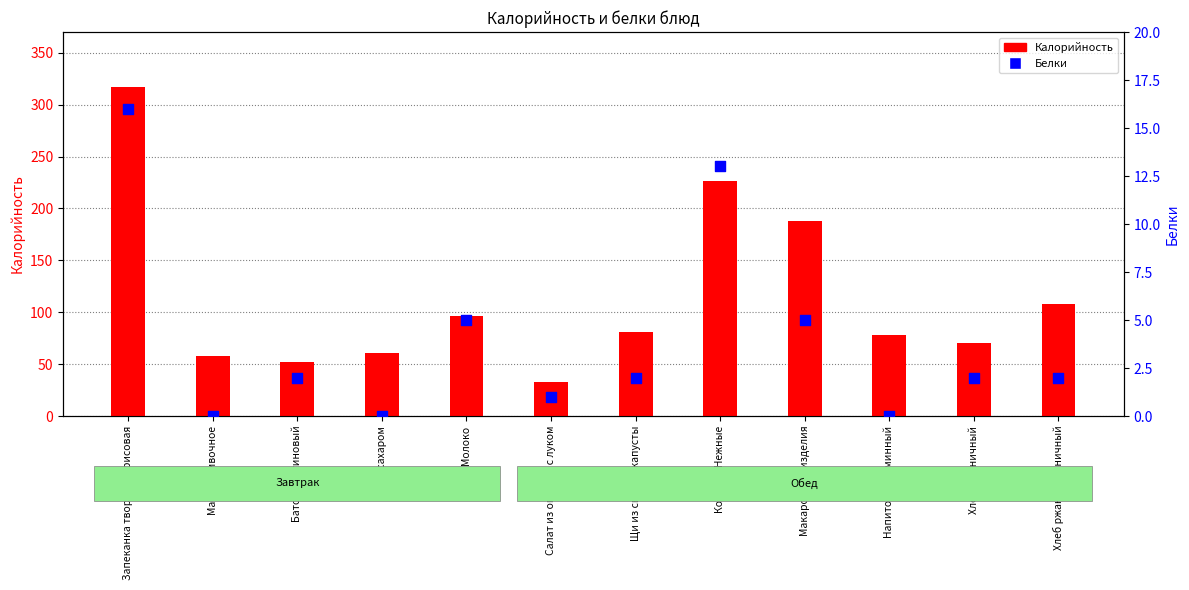

At which category is the sum across all series the highest?

Запеканка творожно-рисовая